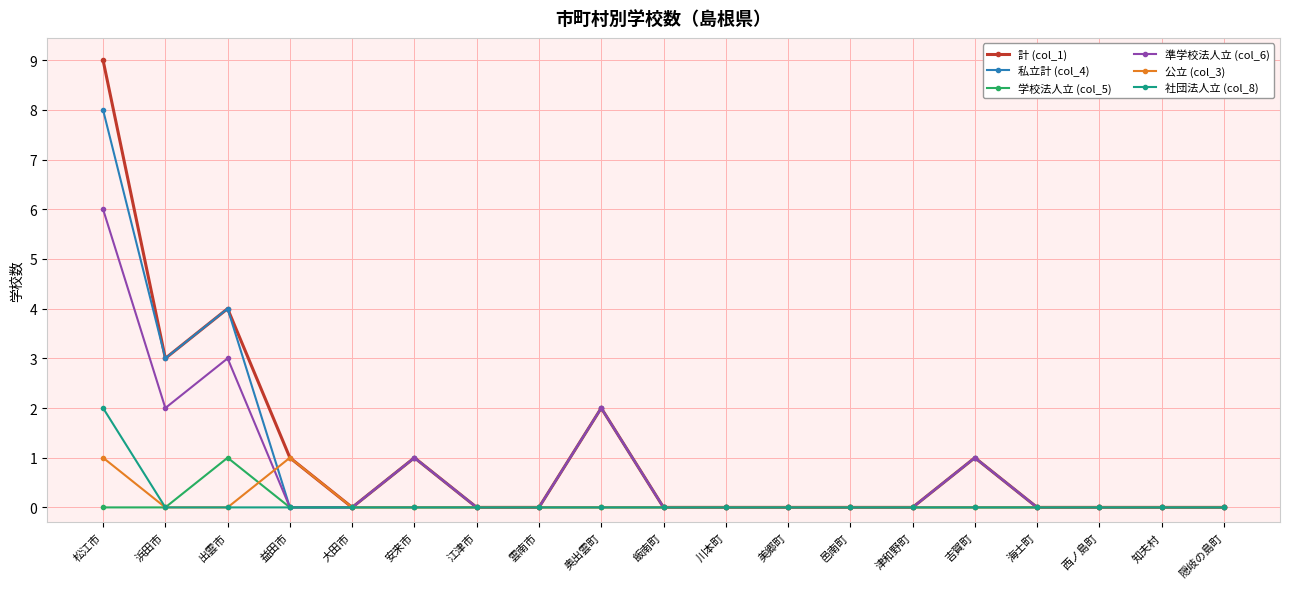

Between which two adjacent categories do 私立計 (col_4) and 公立 (col_3) first intersect?

出雲市 and 益田市